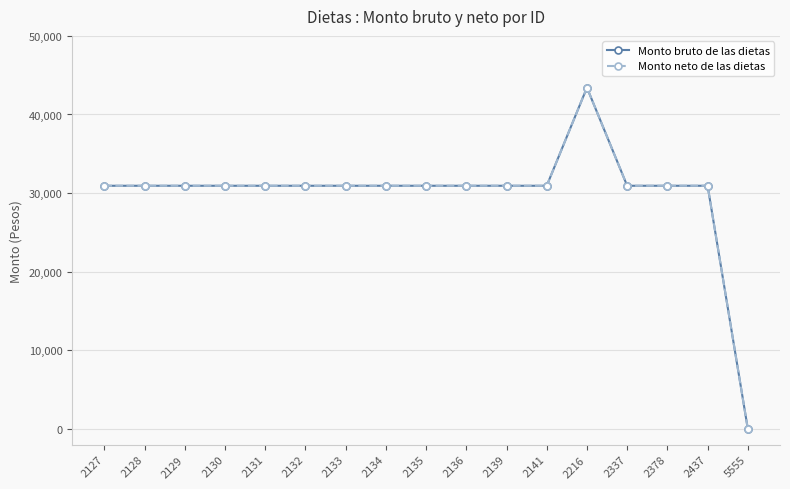

How many lines are shown in the chart?

2